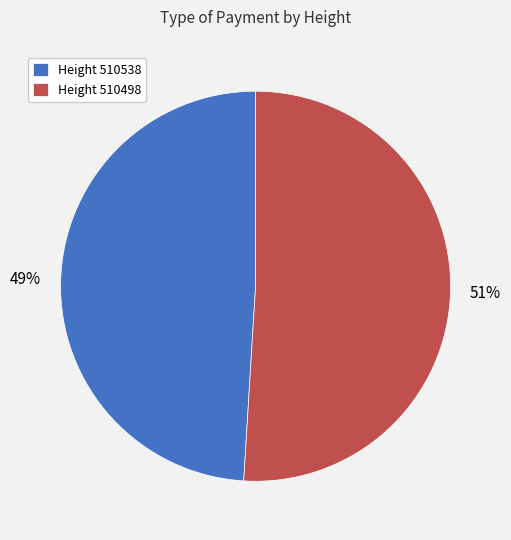

Which has a higher value, Height 510498 or Height 510538?

Height 510498